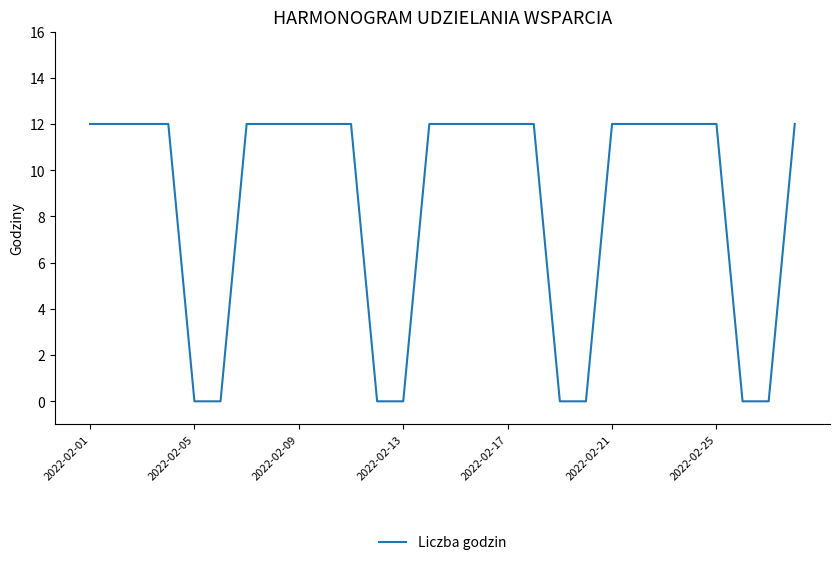

What is the maximum value shown in the chart?

12